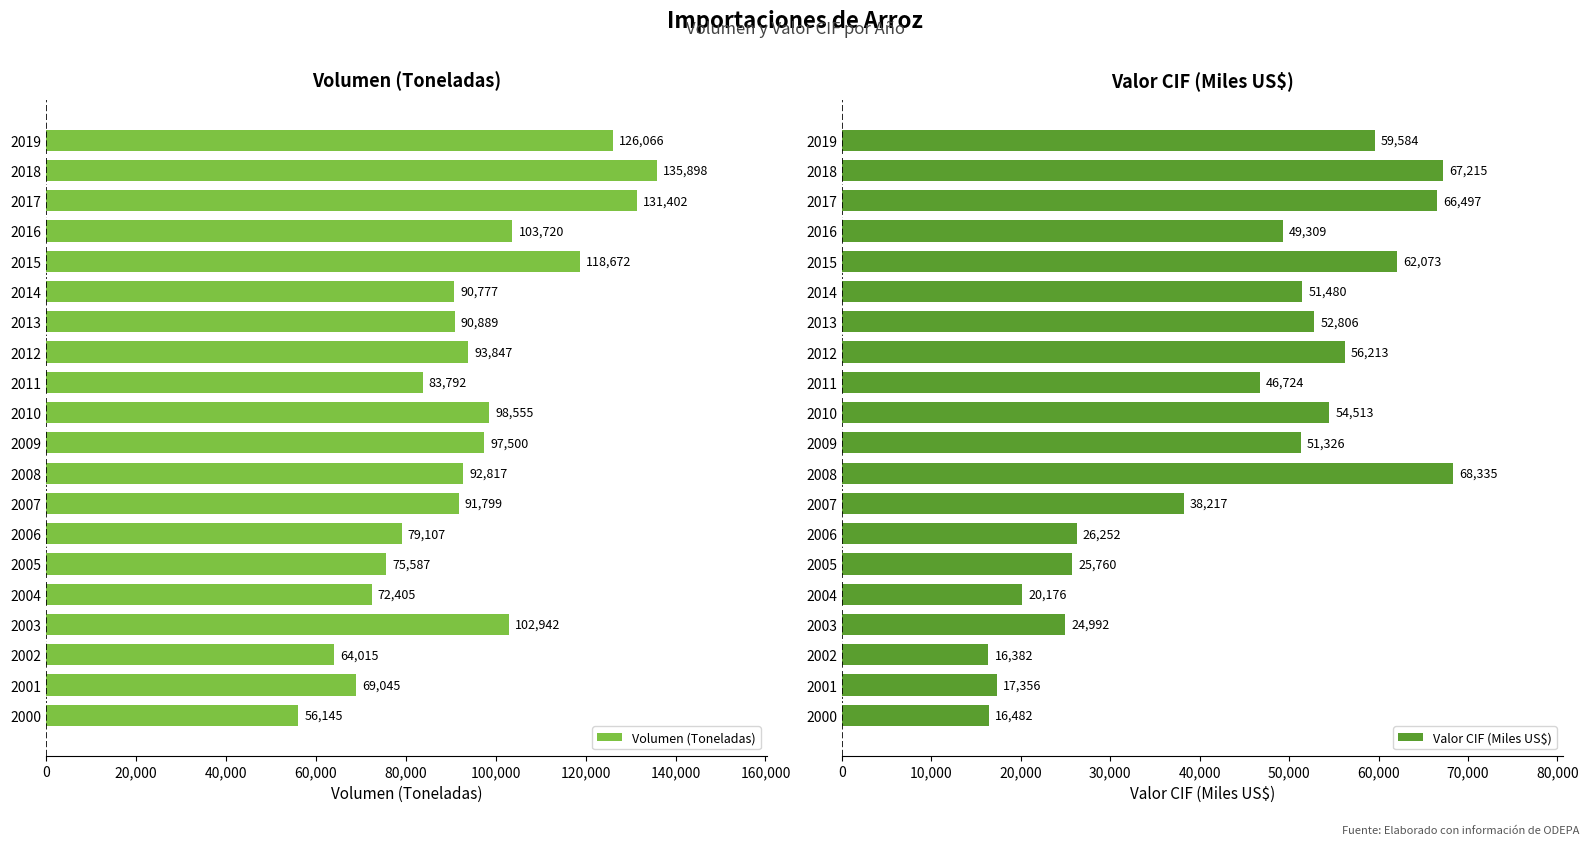

At how many categories does at least one series exceed 96612?

8